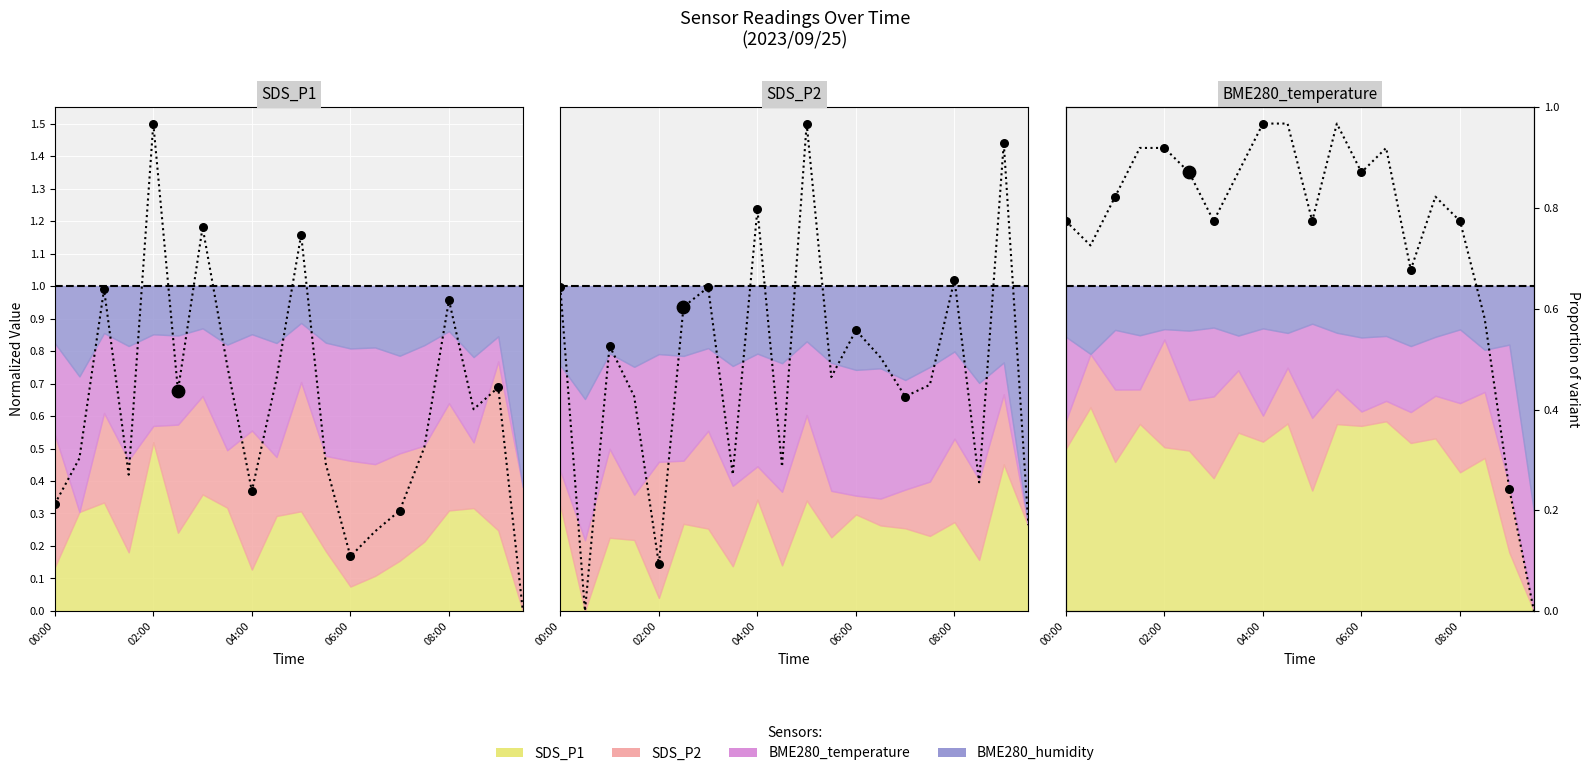

Which series contains the highest Y value?

SDS_P1